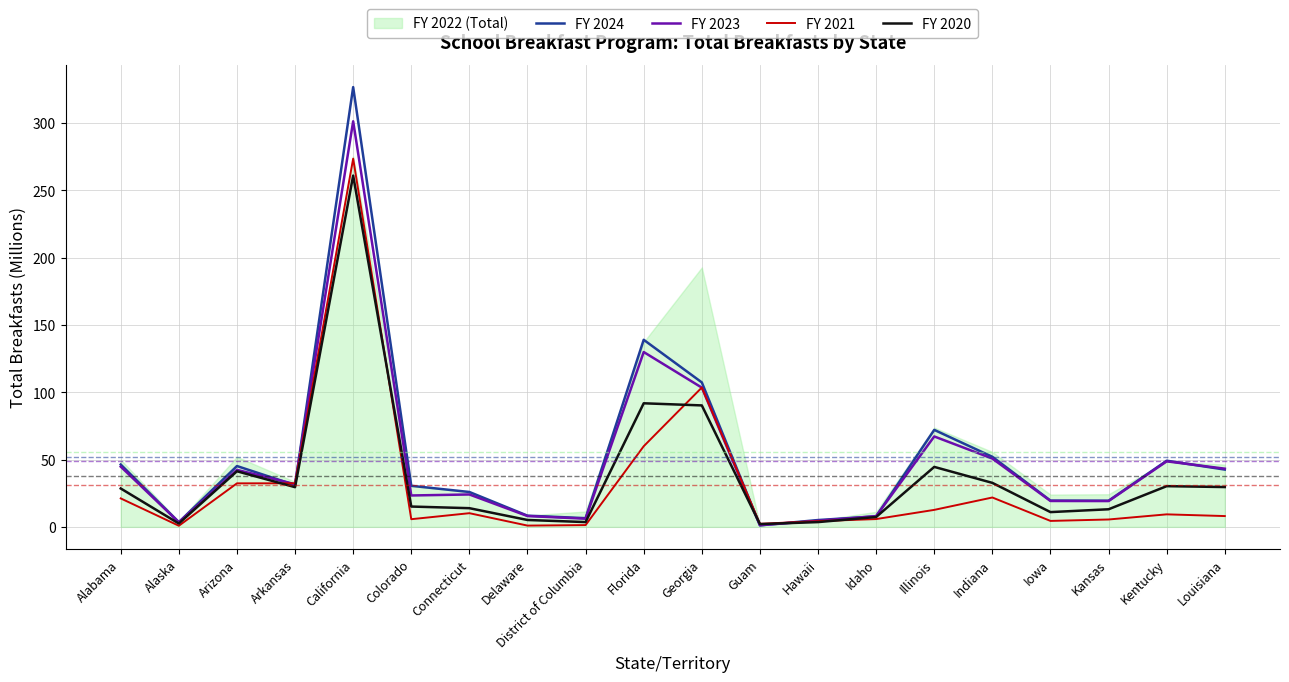

What is the difference between the FY 2023 values at Indiana and Florida?

79.1